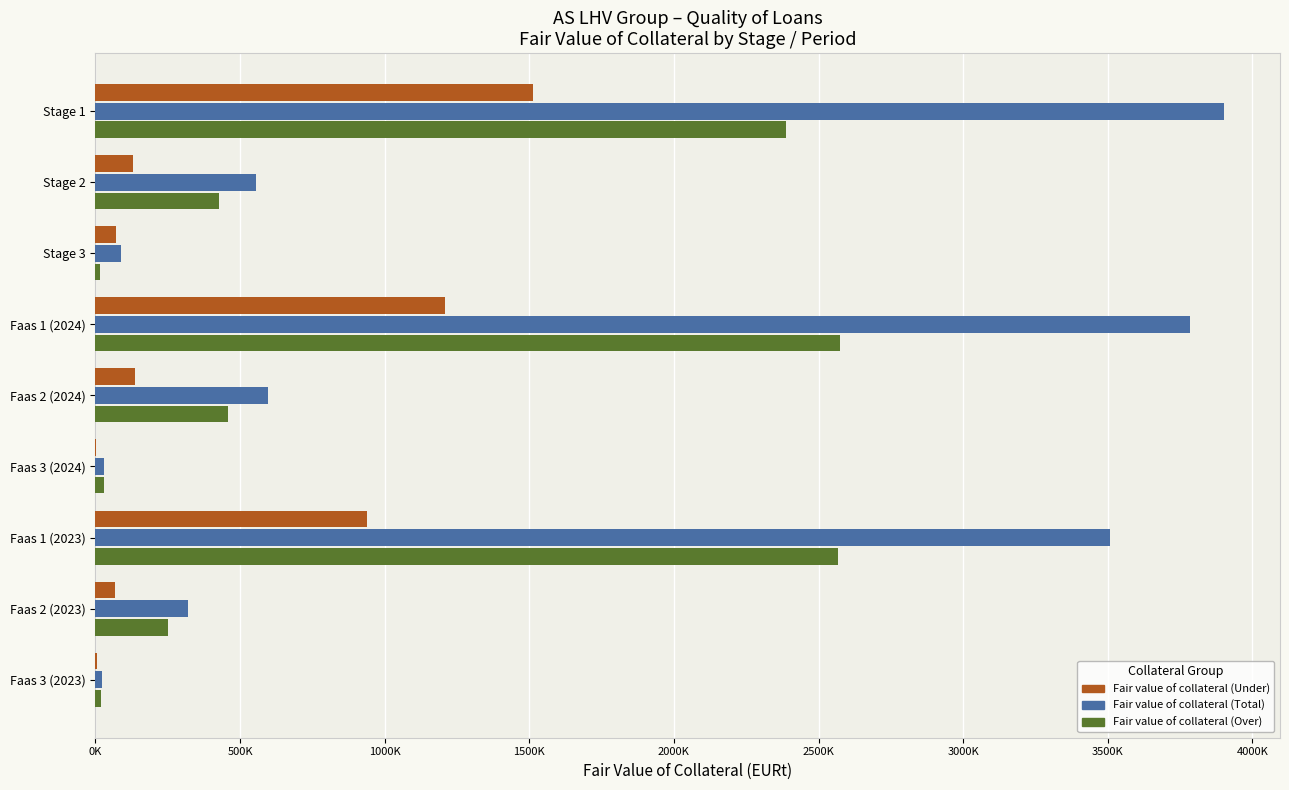

At how many categories does at least one series exceed 2866894?

3